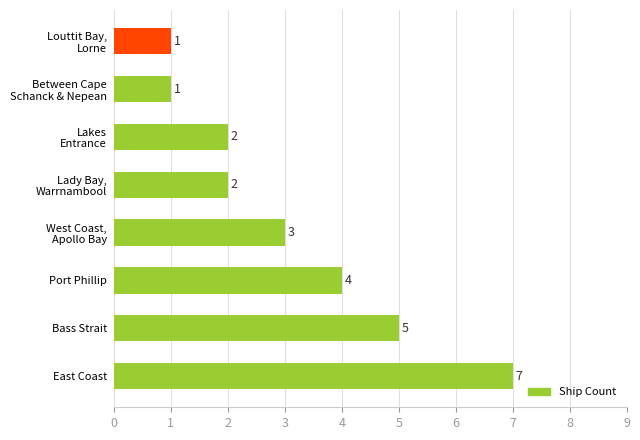

Which label corresponds to the largest value in the chart?

East Coast